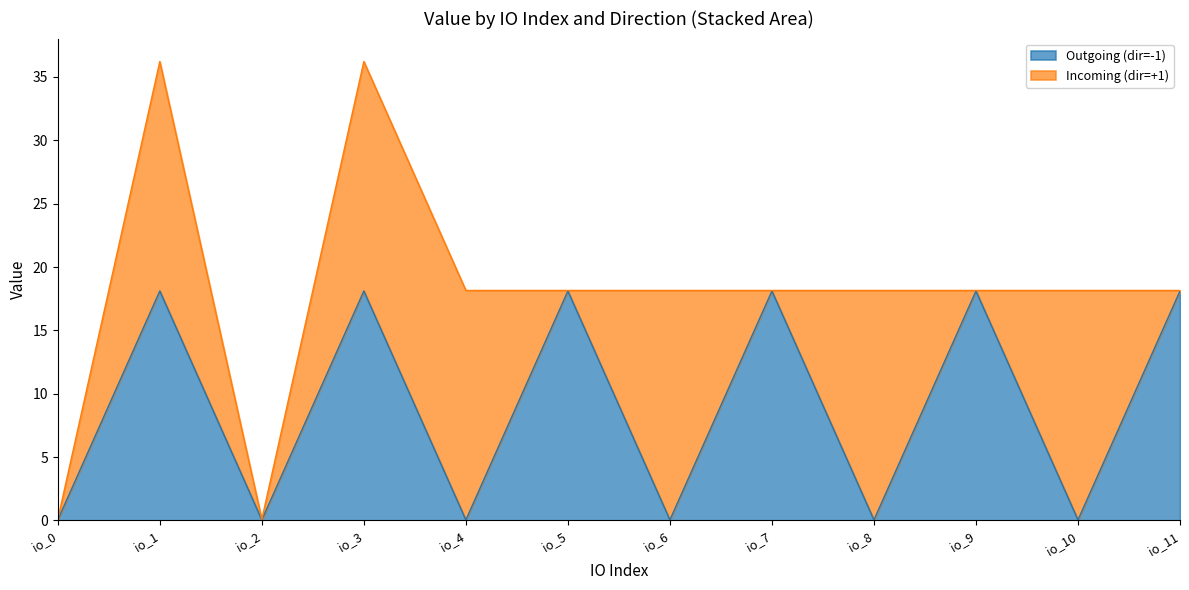

Does the chart display data point markers on the line(s)?

No